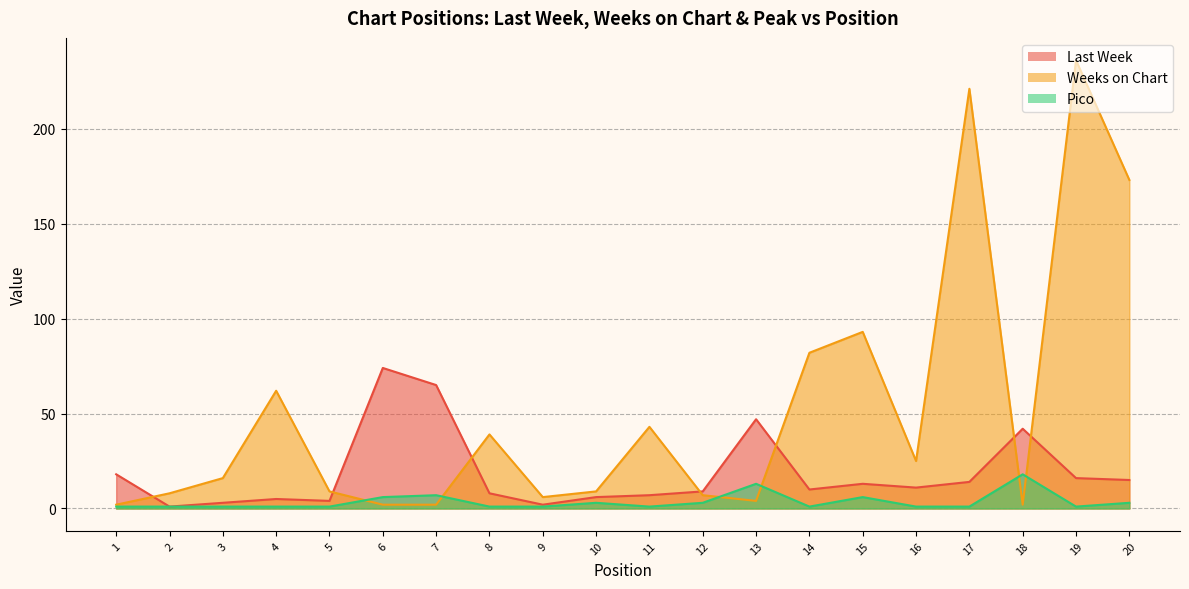

Reading right to left, what are all the values shown in this chart?

Last Week: 20=15	19=16	18=42	17=14	16=11	15=13	14=10	13=47	12=9	11=7	10=6	9=2	8=8	7=65	6=74	5=4	4=5	3=3	2=1	1=18
Weeks on Chart: 20=173	19=236	18=2	17=221	16=25	15=93	14=82	13=4	12=7	11=43	10=9	9=6	8=39	7=2	6=2	5=9	4=62	3=16	2=8	1=2
Pico: 20=3	19=1	18=18	17=1	16=1	15=6	14=1	13=13	12=3	11=1	10=3	9=1	8=1	7=7	6=6	5=1	4=1	3=1	2=1	1=1